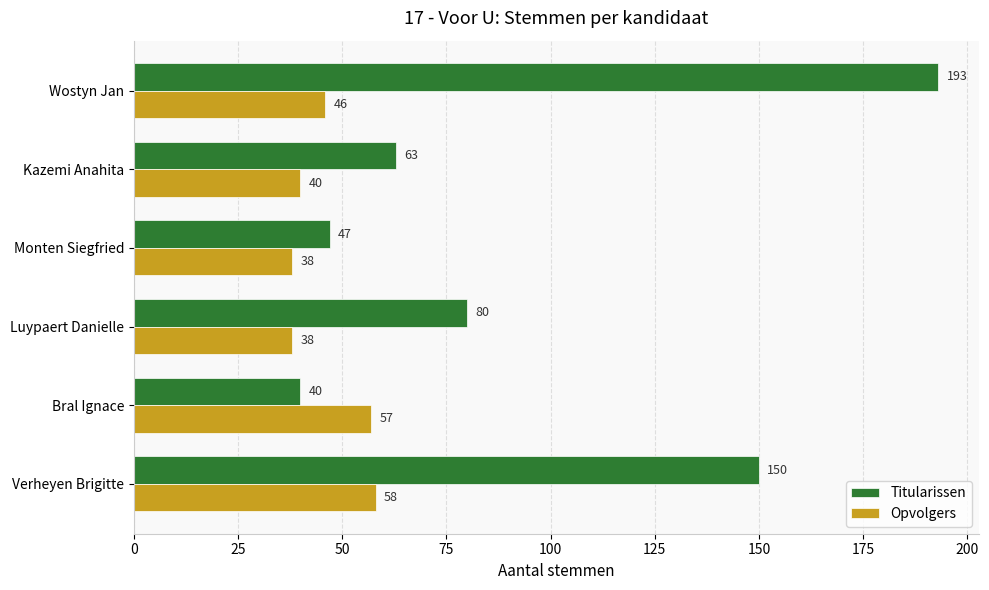

Is the value of Titularissen at Kazemi Anahita greater than the value of Opvolgers at Kazemi Anahita?

Yes